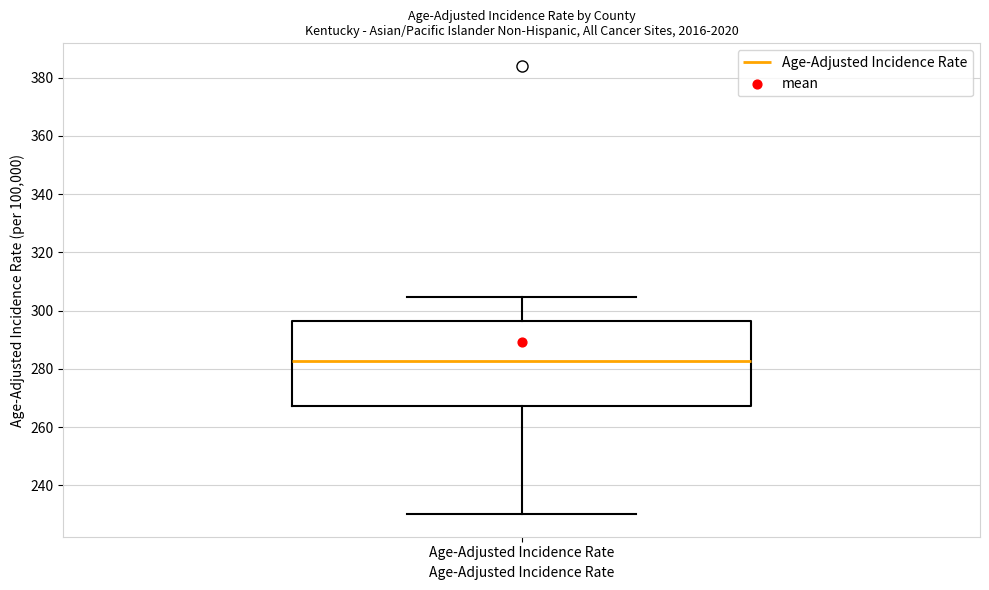

Read this box plot against the y-axis: the position of the median line, the range covered by the box, and the ends of both whiskers. The values are not printed on the chart, so give them approximately, as read against the axis.

median 282, box 268 to 296, whiskers 230 to 304